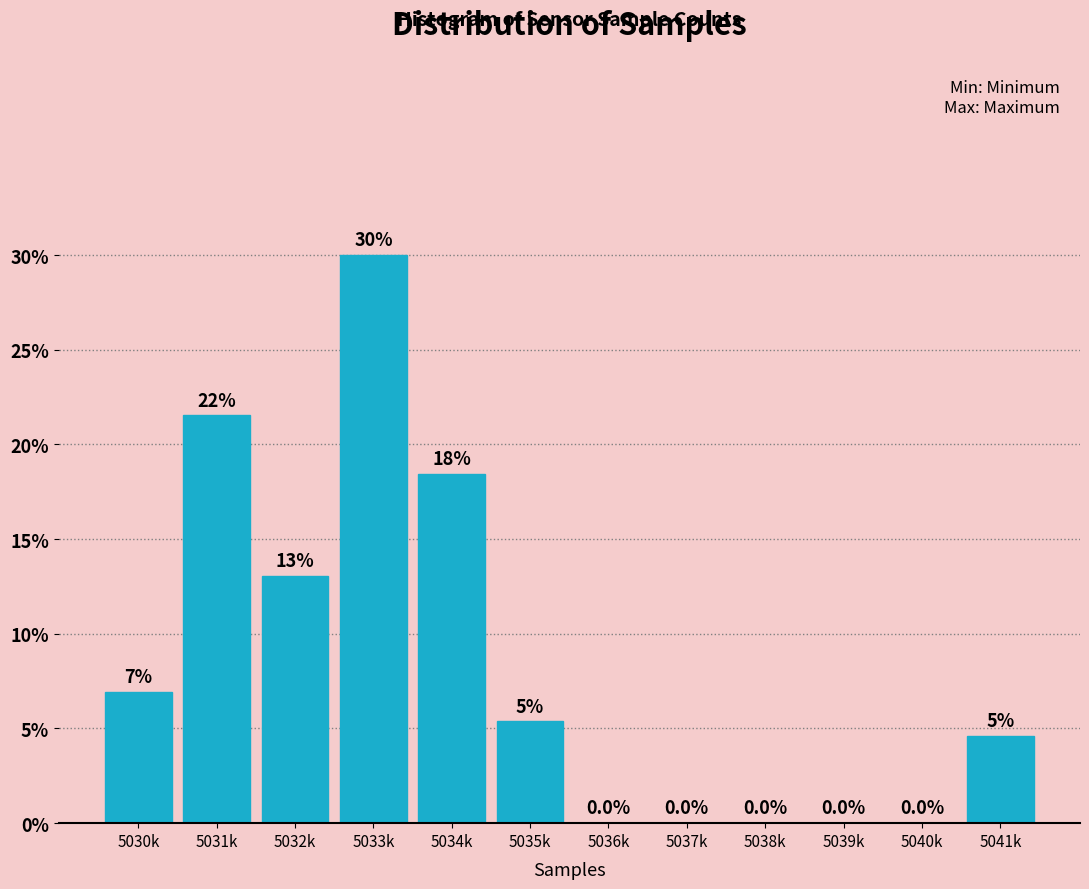

Reading right to left, list all the values displayed in this chart.

5041k=4.6	5040k=0.0	5039k=0.0	5038k=0.0	5037k=0.0	5036k=0.0	5035k=5.4	5034k=18.5	5033k=30.0	5032k=13.1	5031k=21.5	5030k=6.9